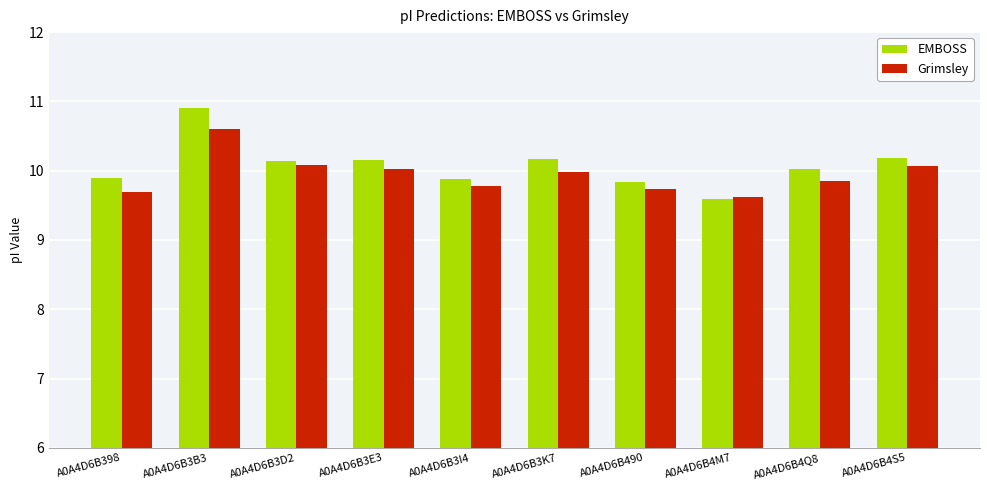

What is the value of the Grimsley bar at the 8th from the left?

9.6